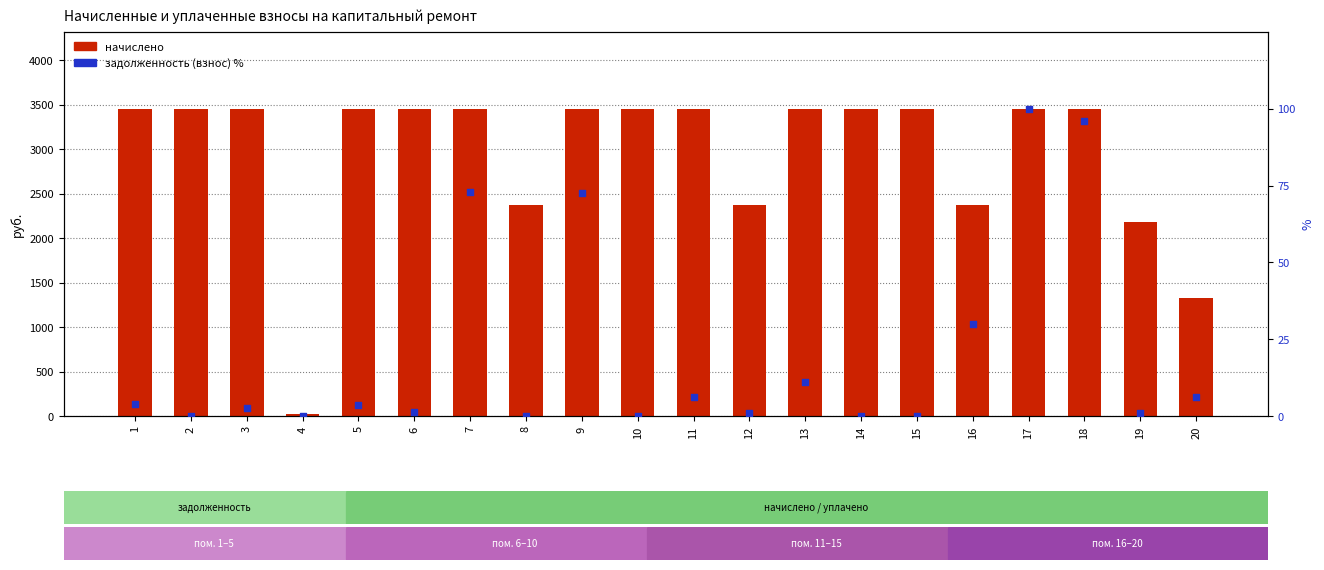

At how many categories does at least one series exceed 3248?

14